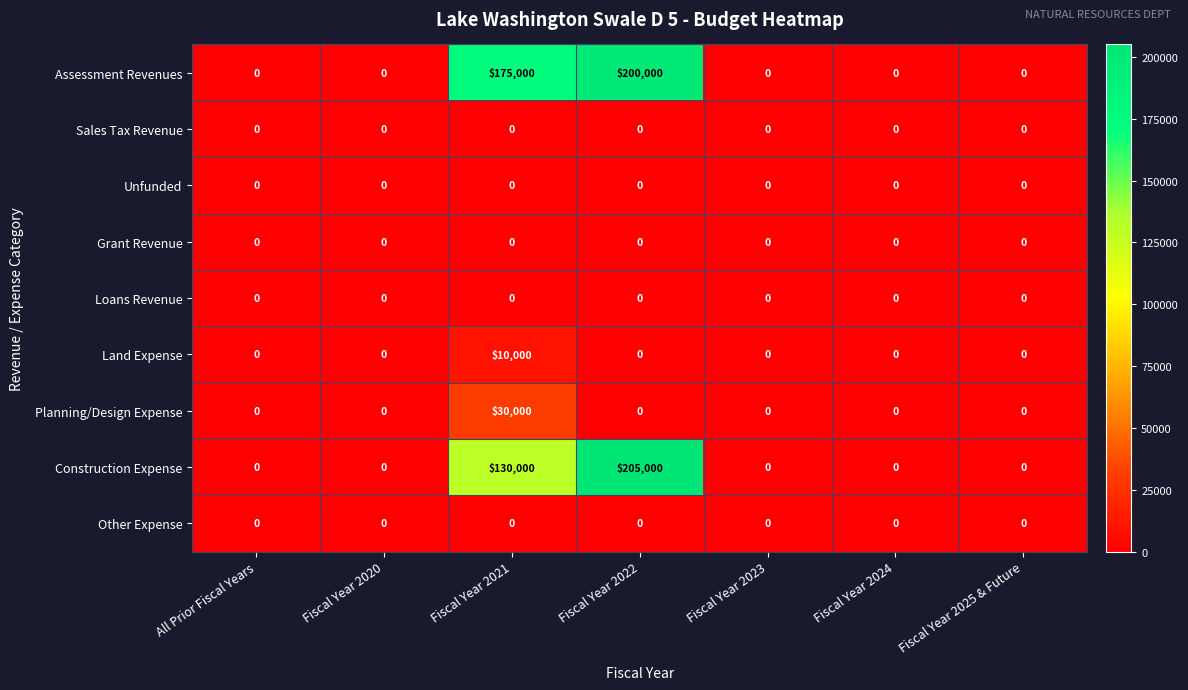

At which category is the sum across all series the highest?

Fiscal Year 2022